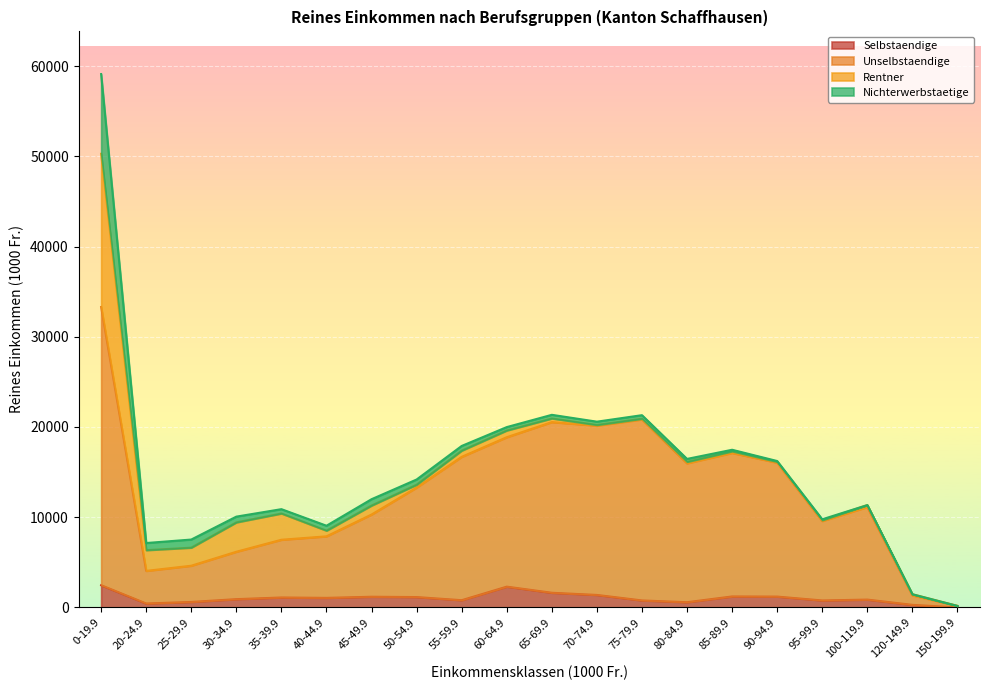

Is it true that Unselbstaendige equals 15974.1 at 80-84.9?

True